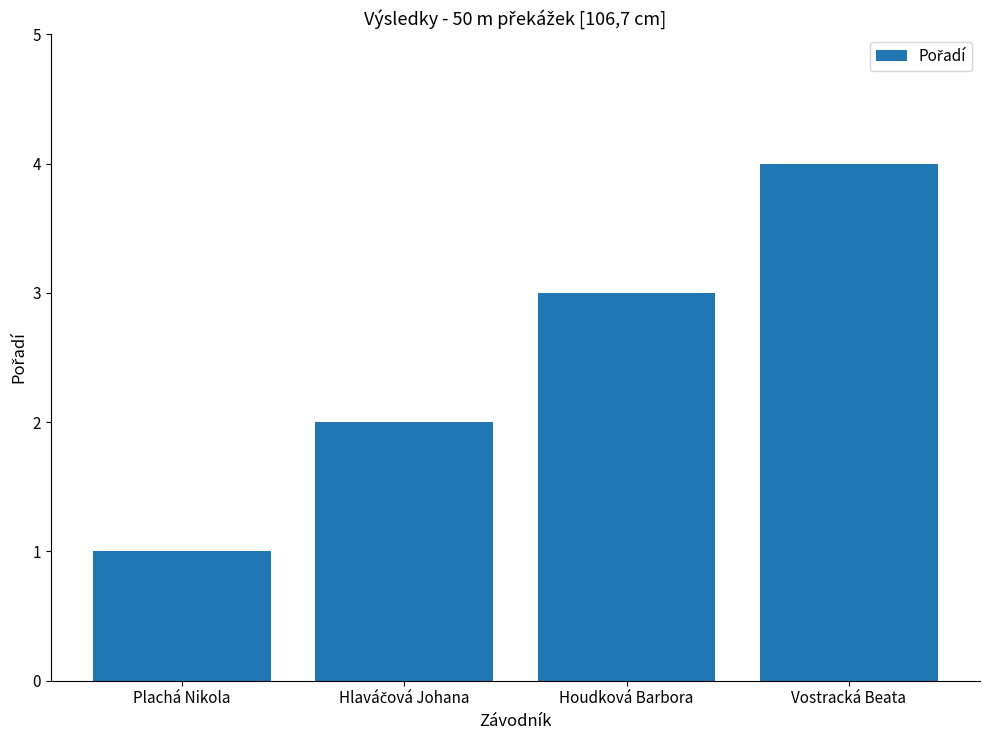

What position from the right is Houdková Barbora?

2